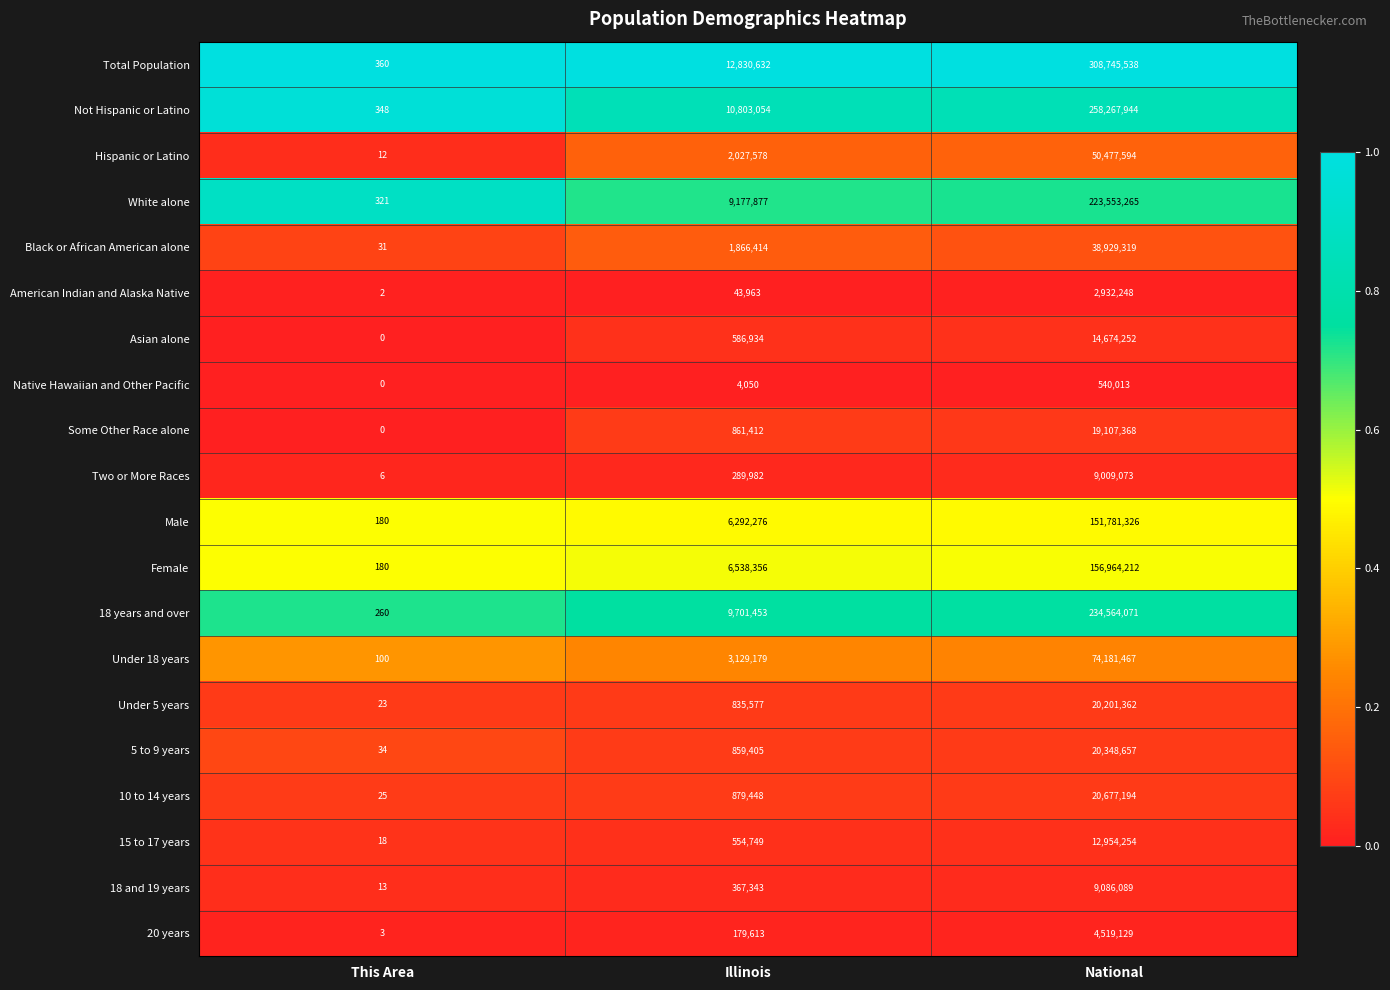

At National, list the series in order from smallest to largest.

Native Hawaiian and Other Pacific, American Indian and Alaska Native, 20 years, Two or More Races, 18 and 19 years, 15 to 17 years, Asian alone, Some Other Race alone, Under 5 years, 5 to 9 years, 10 to 14 years, Black or African American alone, Hispanic or Latino, Under 18 years, Male, Female, White alone, 18 years and over, Not Hispanic or Latino, Total Population